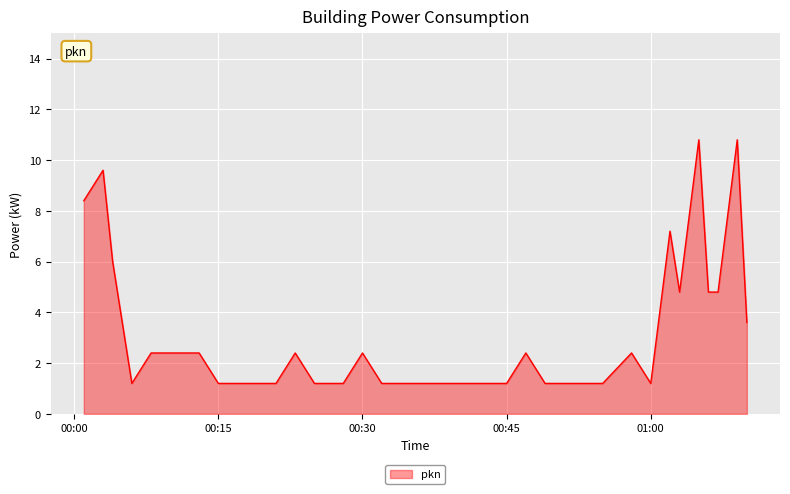

What is the maximum value shown in the chart?

10.8